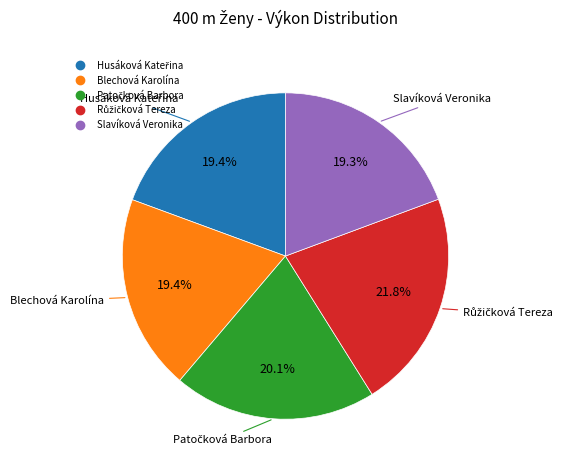

Is there any slice that represents more than half of the pie?

No